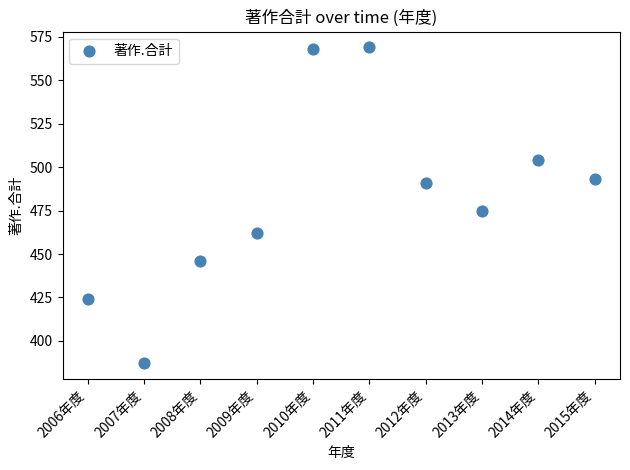

What is the range of Y values (max minus min)?

182